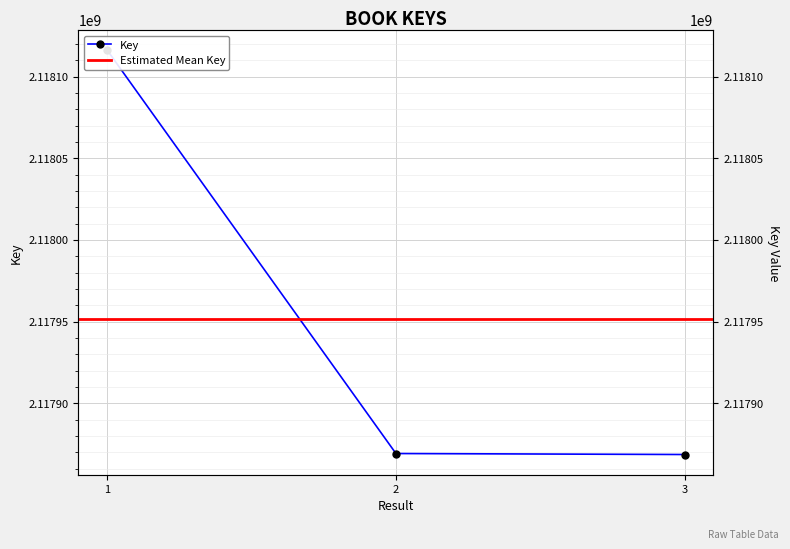

List the labels in order of value, largest first.

1, 2, 3